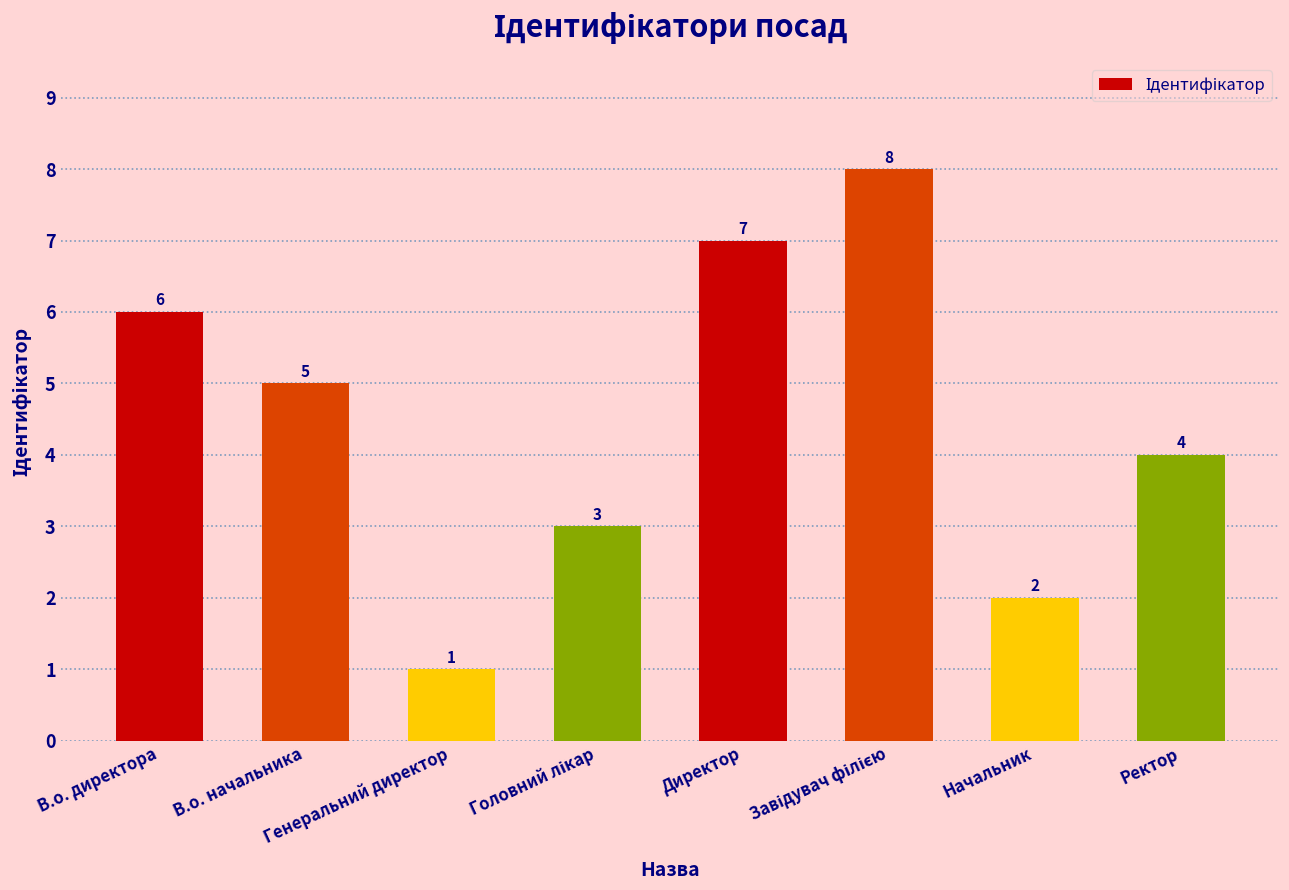

How many values are below 5?

4